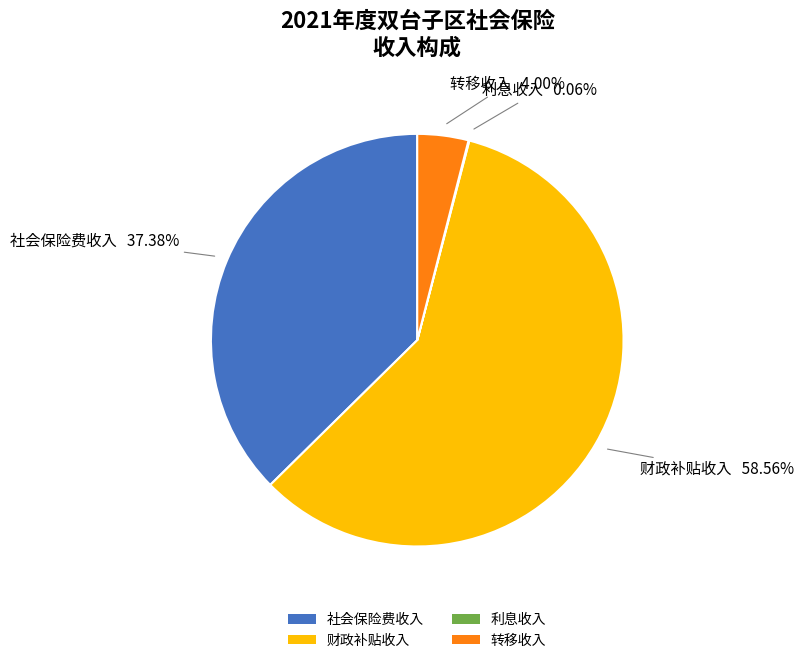

Is the sum of 社会保险费收入 and 财政补贴收入 greater than half?

Yes